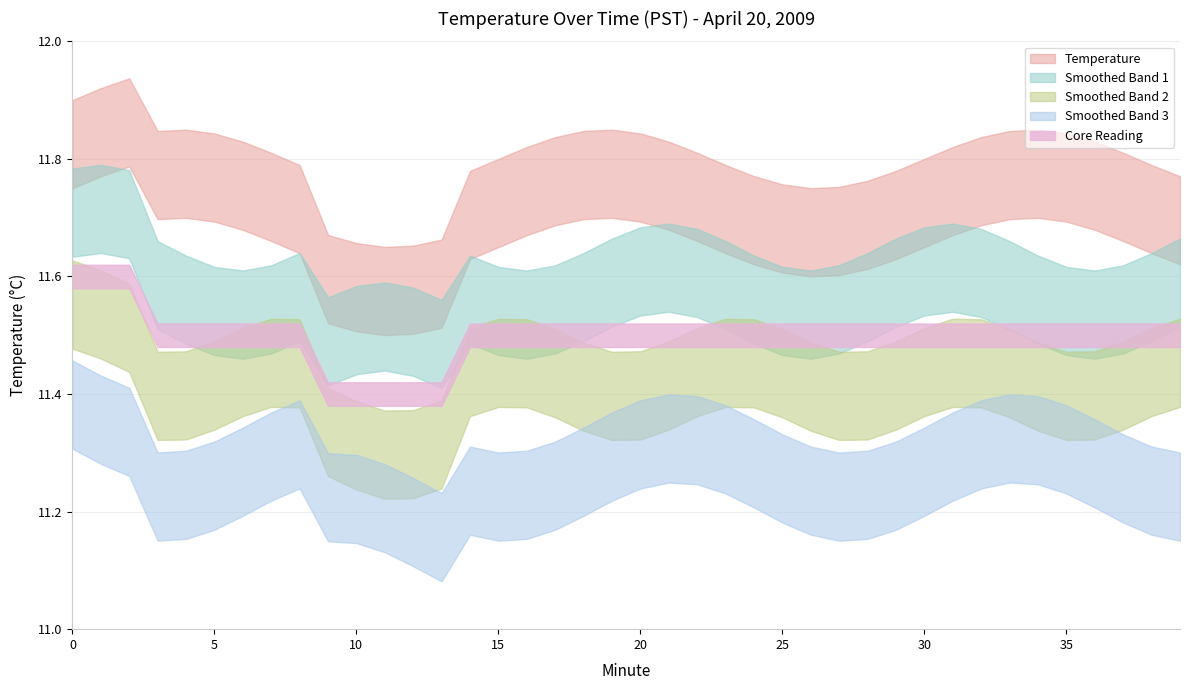

What is the value of the 29th point from the left?

11.5